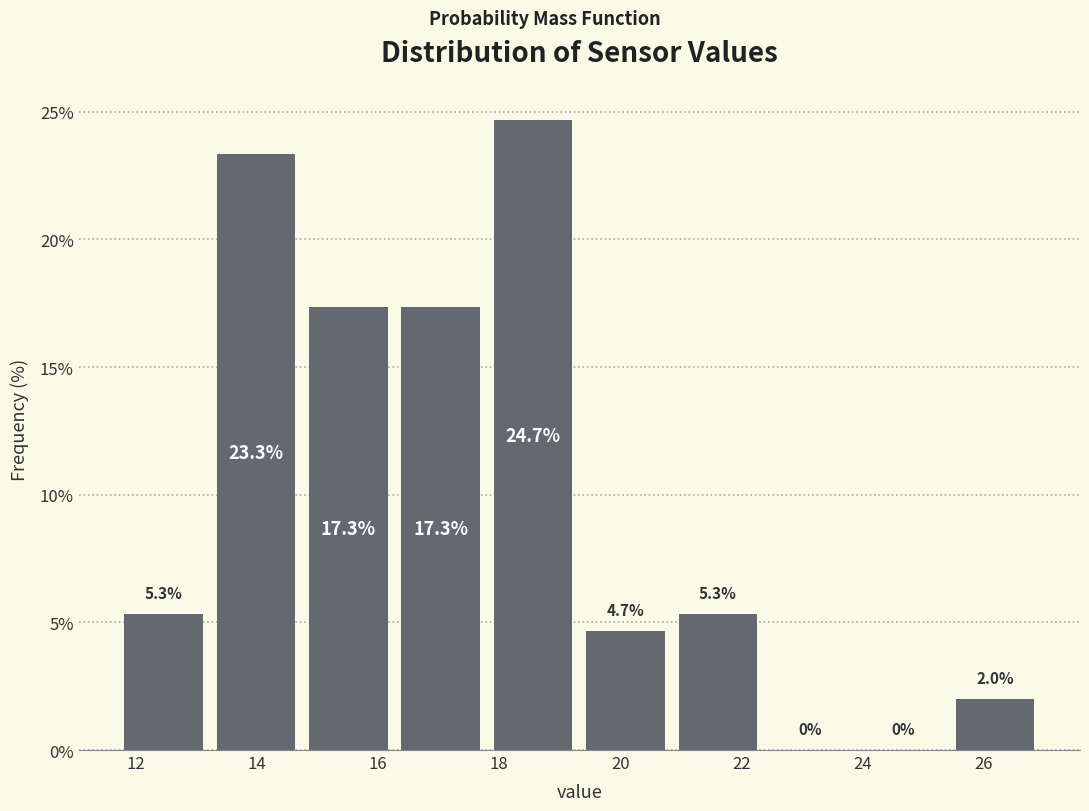

What is the height of the bar covering 25.4 to 27.0 on the x-axis? The bar edges are not printed on the chart, so give them approximately, as read against the axis.

2.0